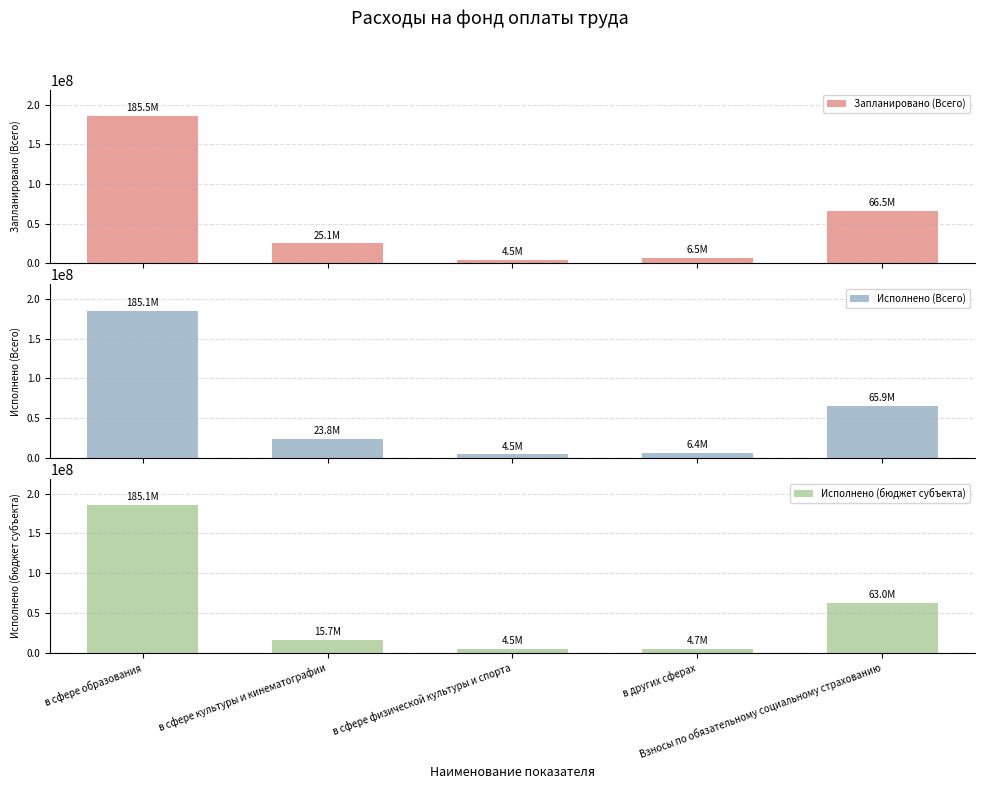

What is the value of the Запланировано (Всего) bar at the 5th from the left?

66548312.8